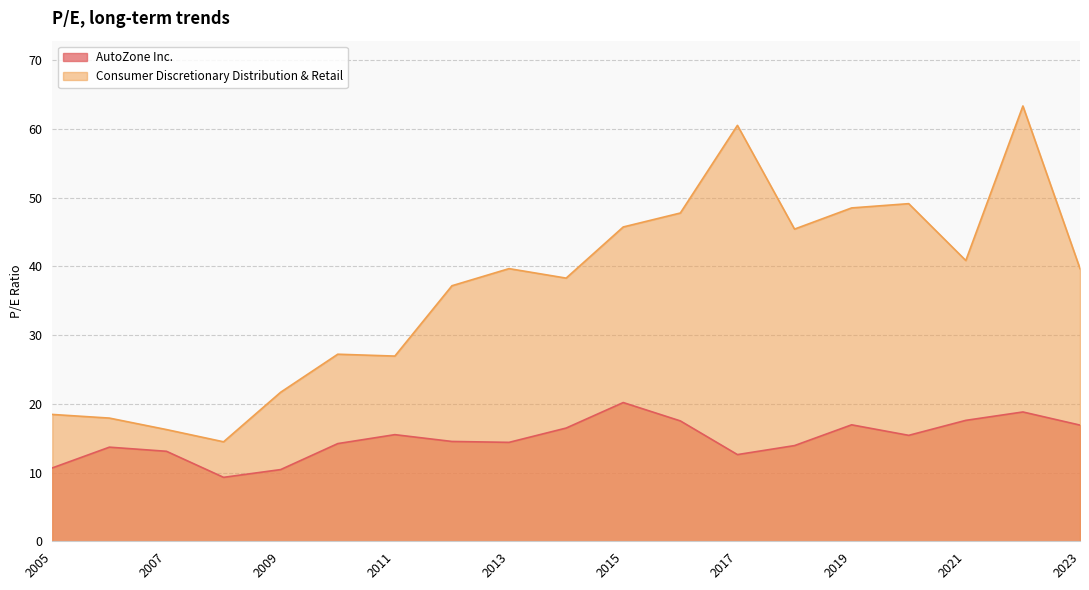

What is the difference between the Consumer Discretionary Distribution & Retail values at 2013 and 2017?

20.8